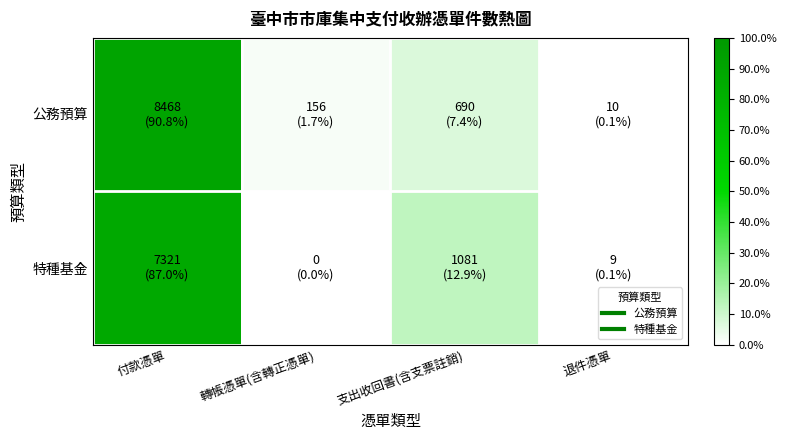

At 支出收回書(含支票註銷), list the series in order from smallest to largest.

公務預算, 特種基金